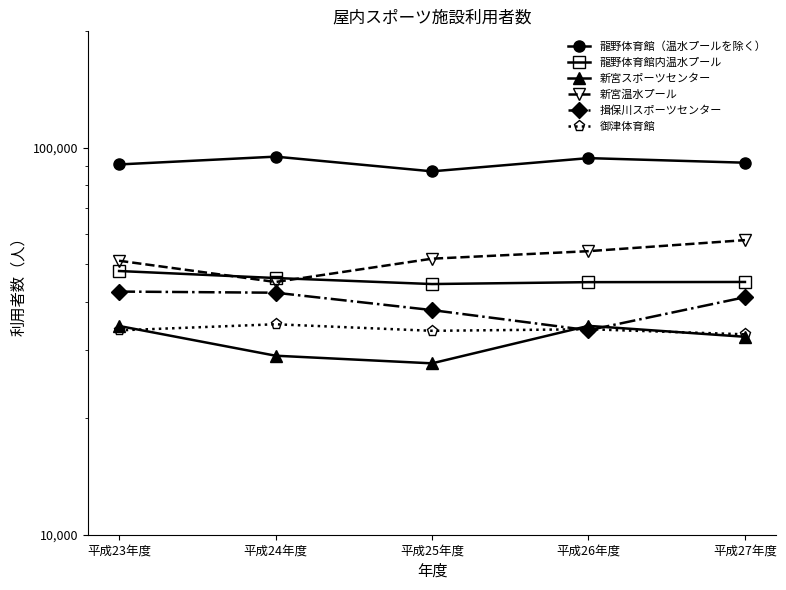

What is the label of the 4th point from the left?

平成26年度